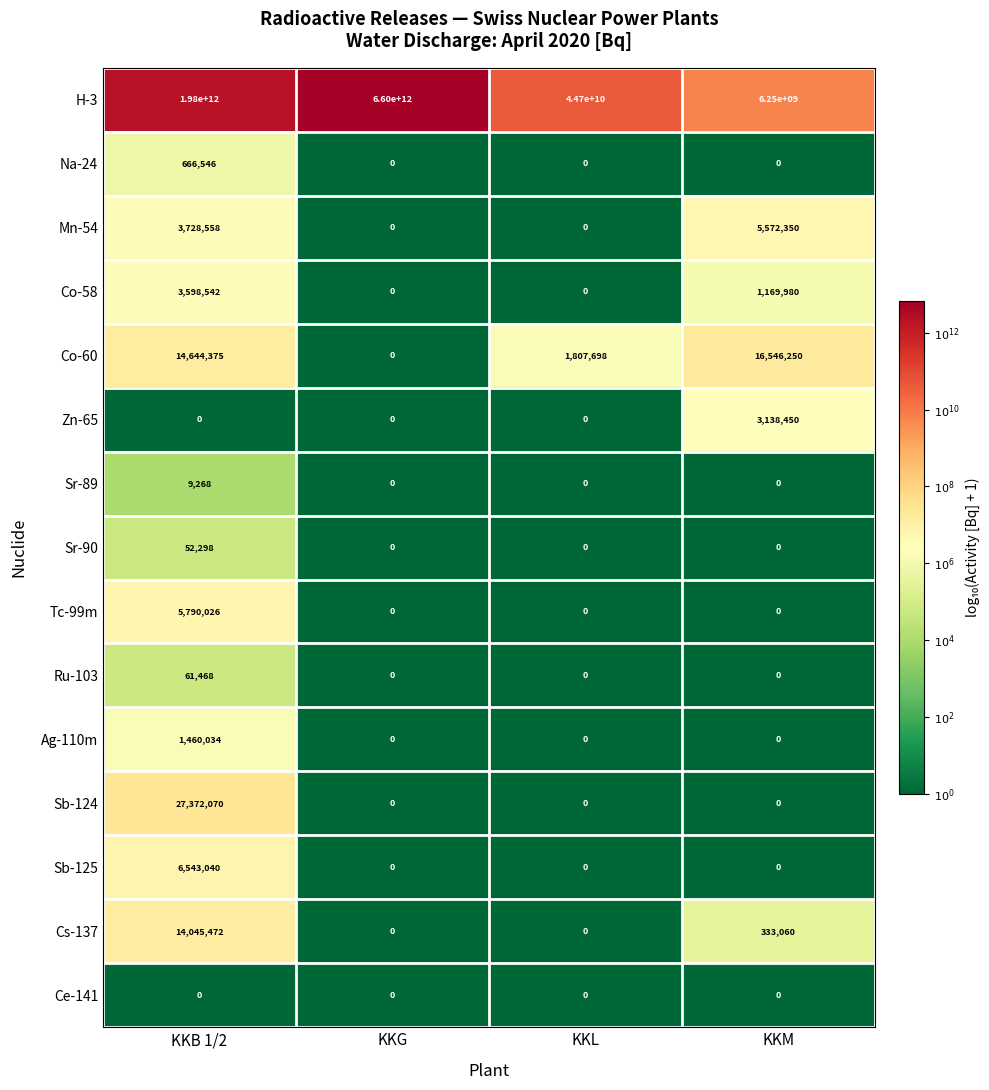

Which label corresponds to the largest value in the chart?

KKG